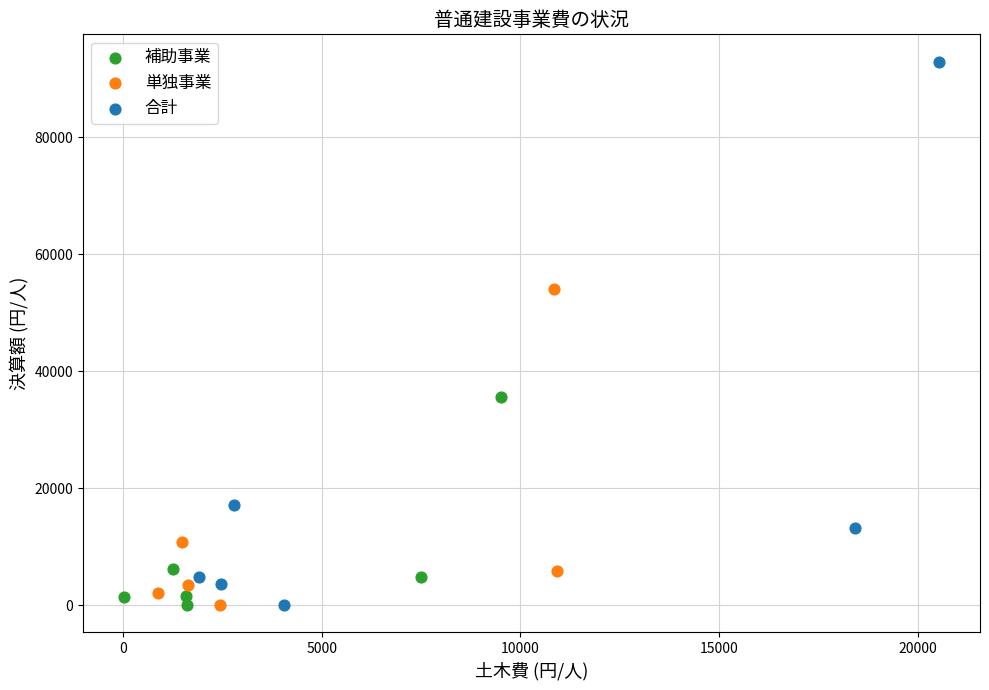

Which series reaches the maximum Y coordinate?

合計